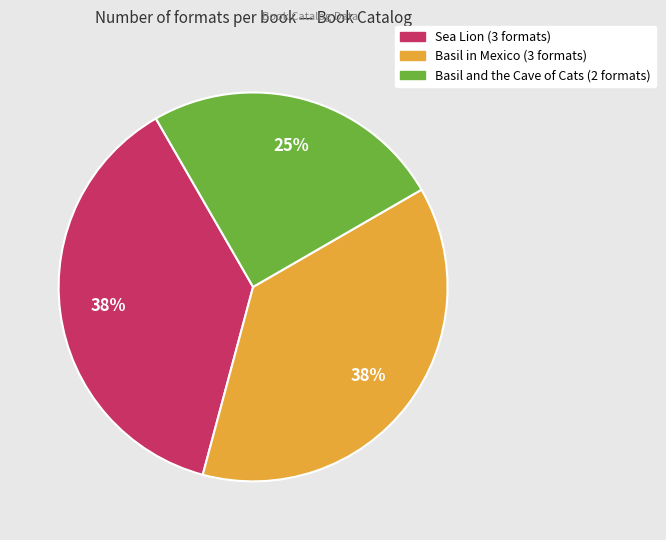

To the nearest percent, what is the difference between the largest and smallest slice percentages?

13%